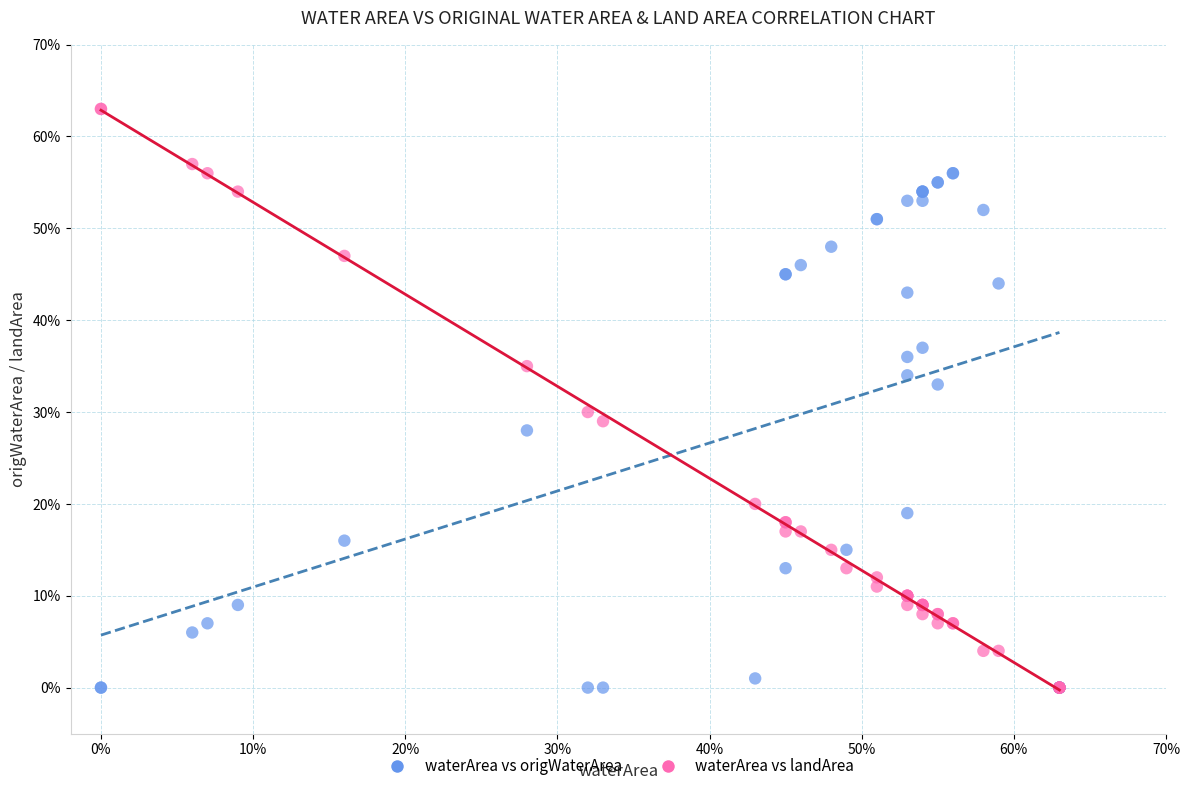

What are all the series names shown in the legend?

waterArea vs origWaterArea, waterArea vs landArea